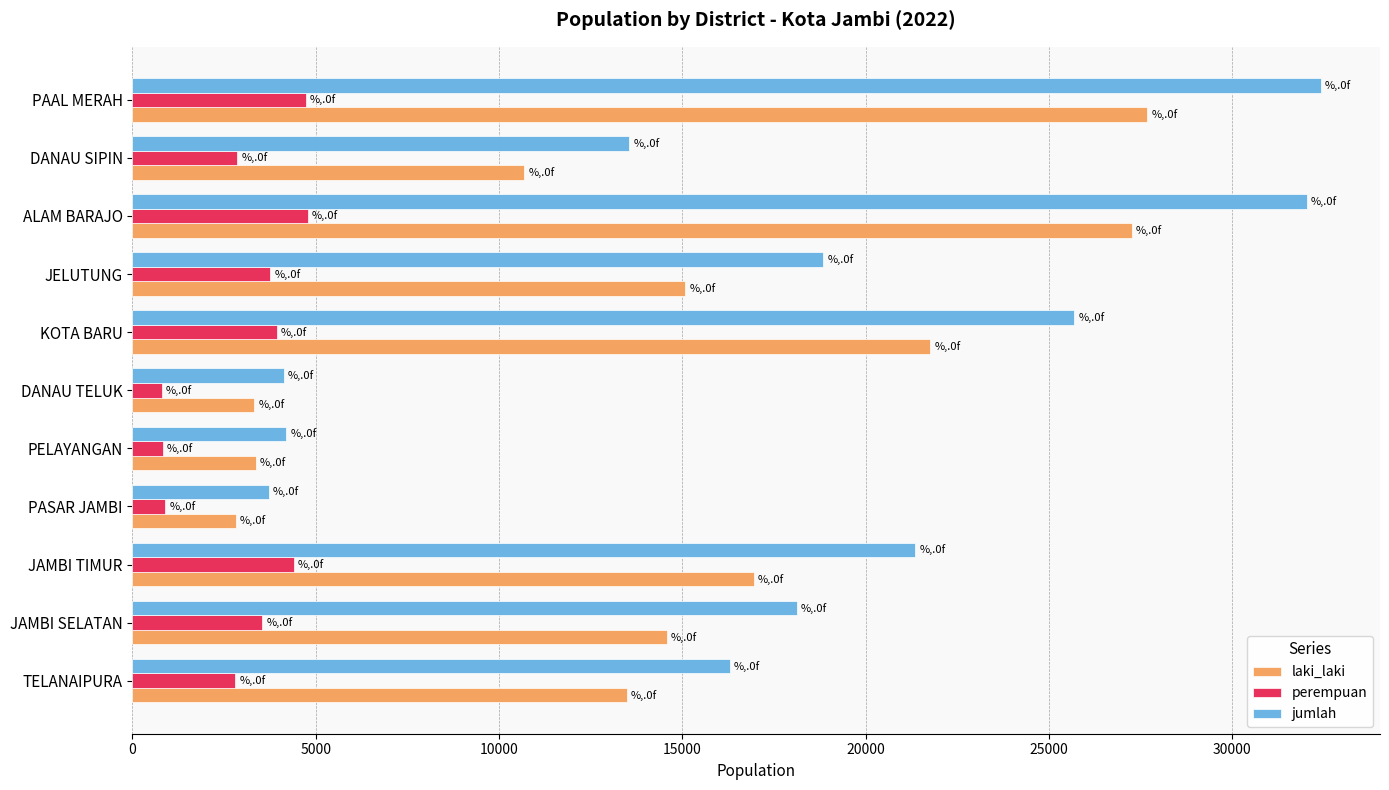

What is the greatest value displayed?

32409